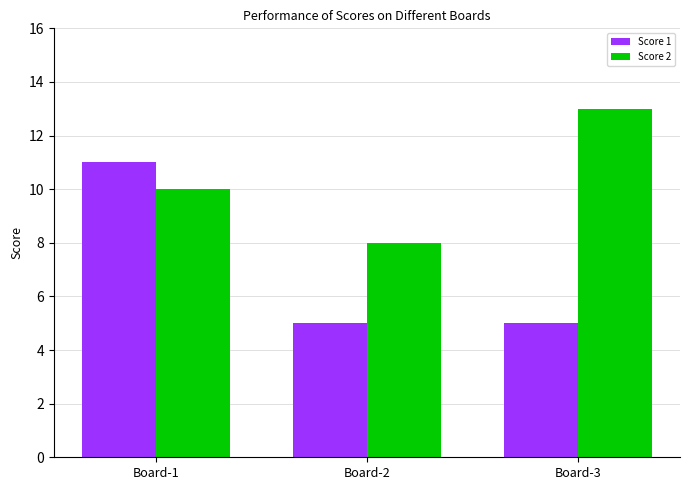

Which series has the largest range (max minus min)?

Score 1